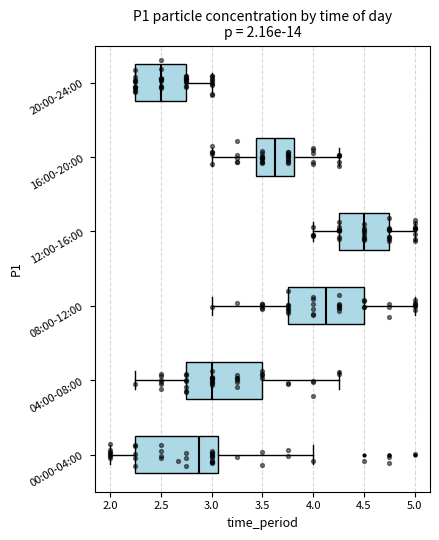

Which box has the furthest to the left median line?

20:00-24:00